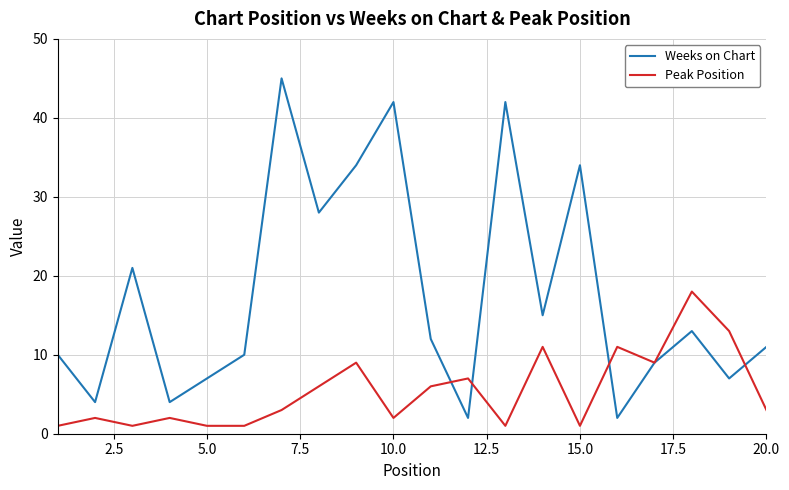

Which series has the largest range (max minus min)?

Weeks on Chart